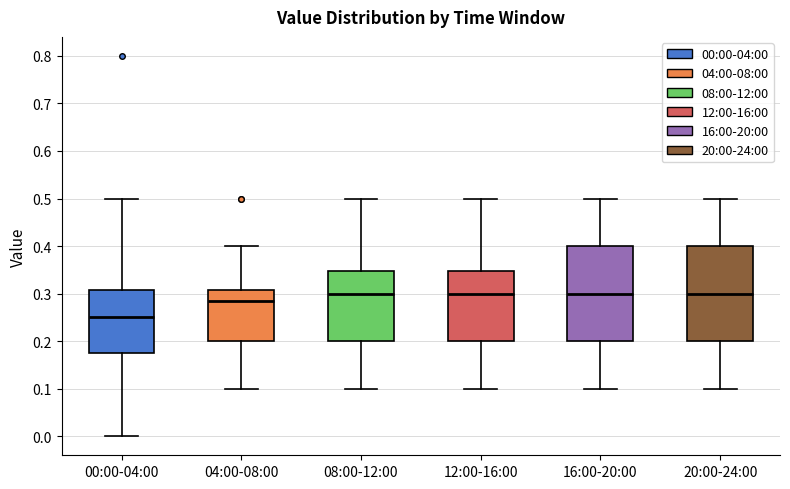

Which box has the lowest median line?

00:00-04:00